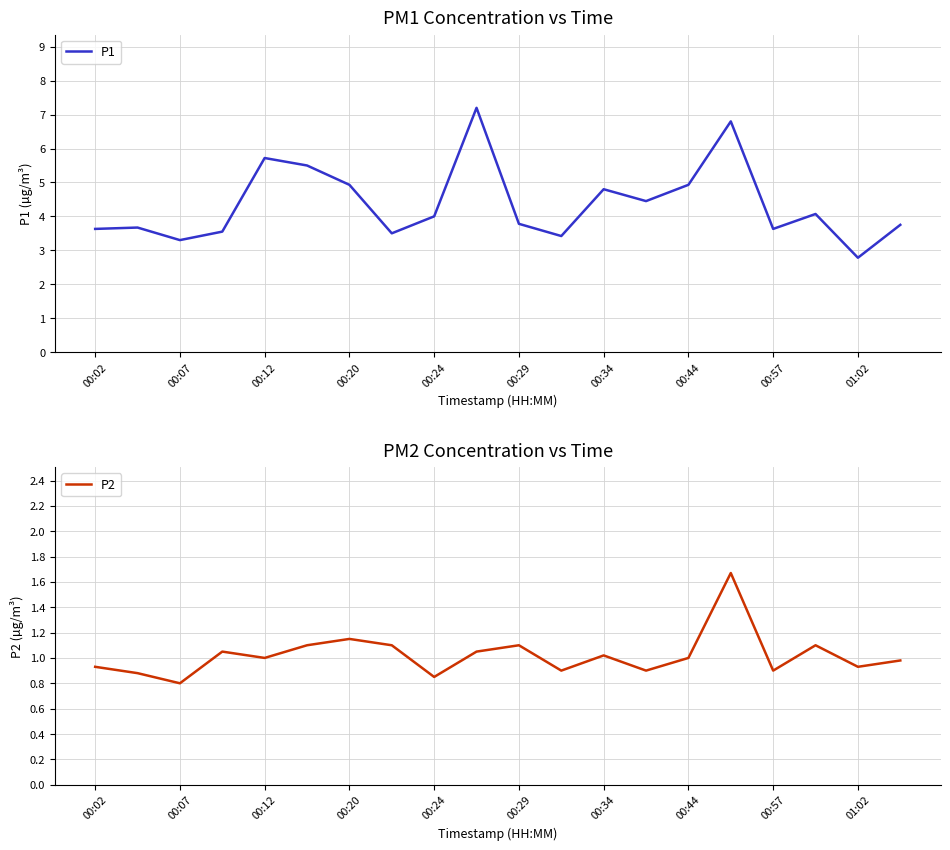

True or false: P2 has more than 1 points higher than both neighbors.

True